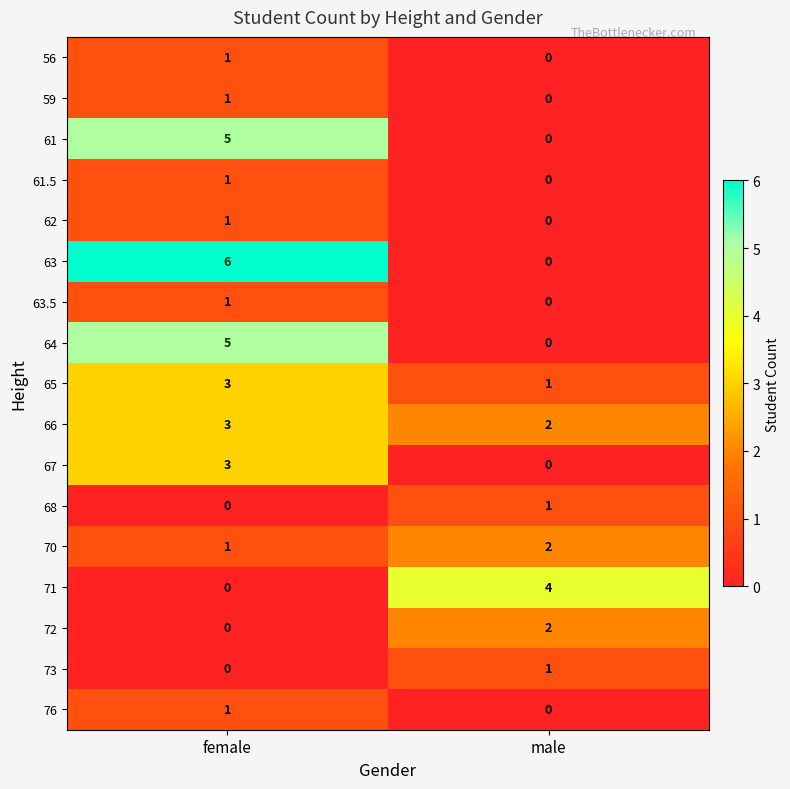

What is the greatest value displayed?

6